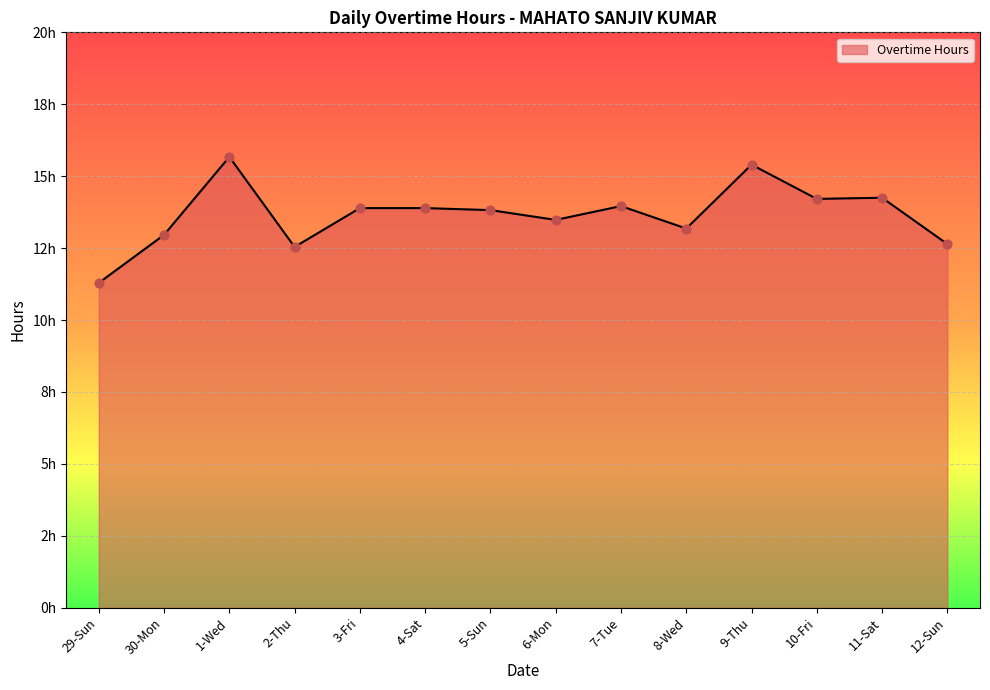

Which has a higher value, 3-Fri or 30-Mon?

3-Fri